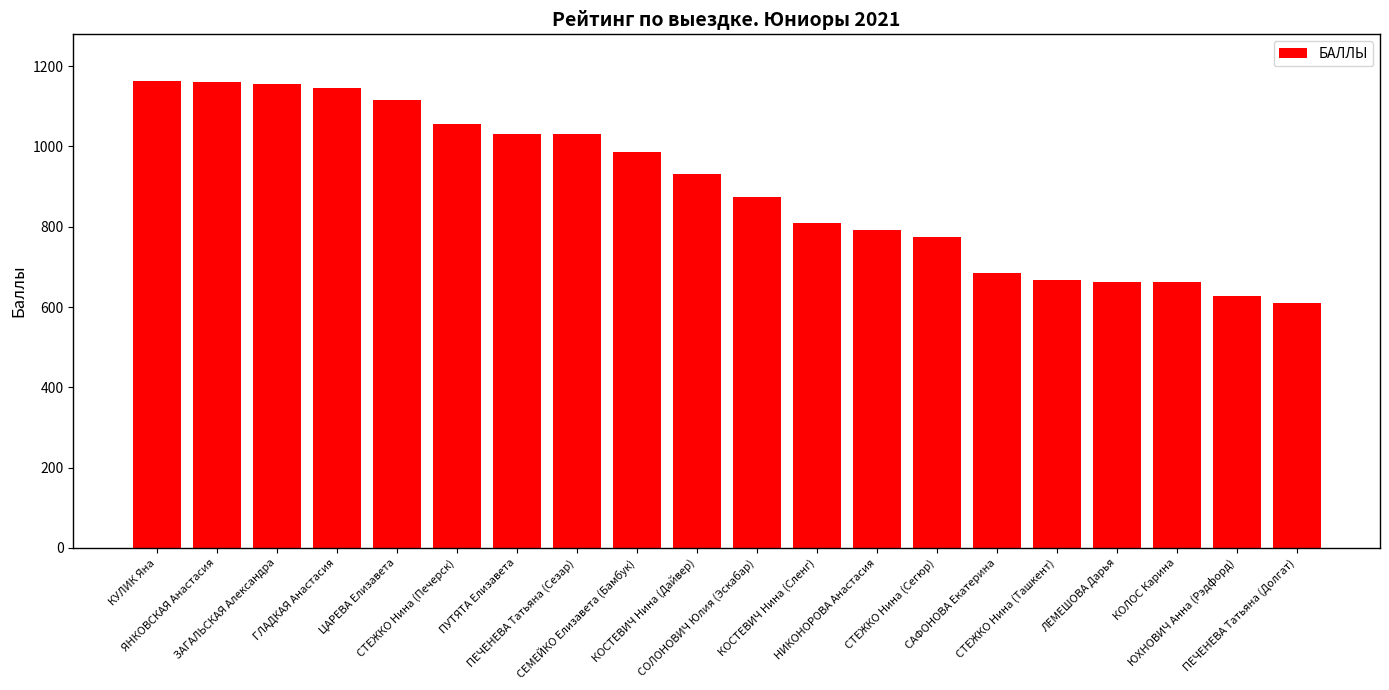

What position from the left is КОСТЕВИЧ Нина (Дайвер)?

10